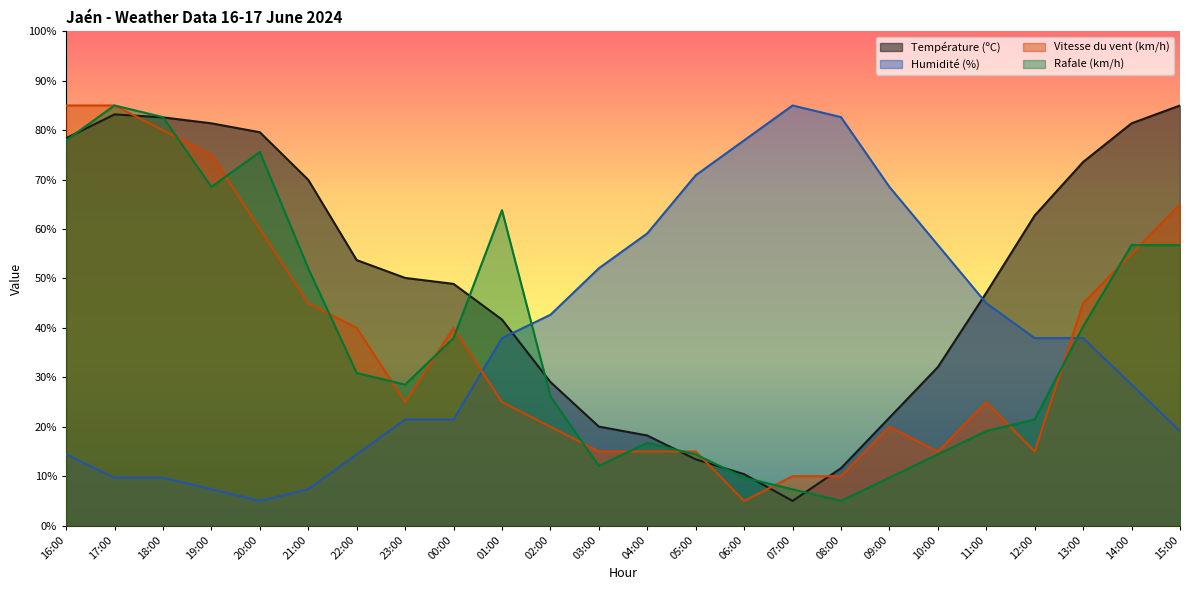

Rank the series at 07:00 from lowest to highest value.

Température (ºC), Rafale (km/h), Vitesse du vent (km/h), Humidité (%)